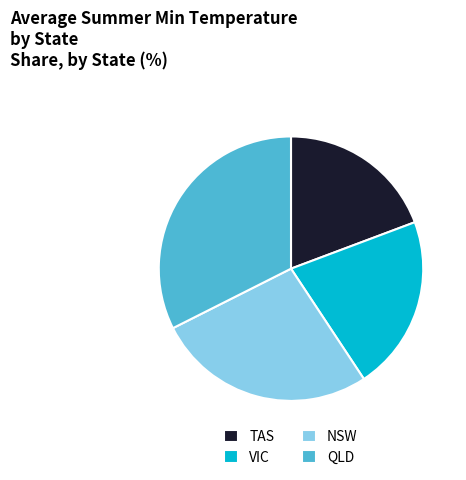

True or false: NSW accounts for 1% of the total.

False